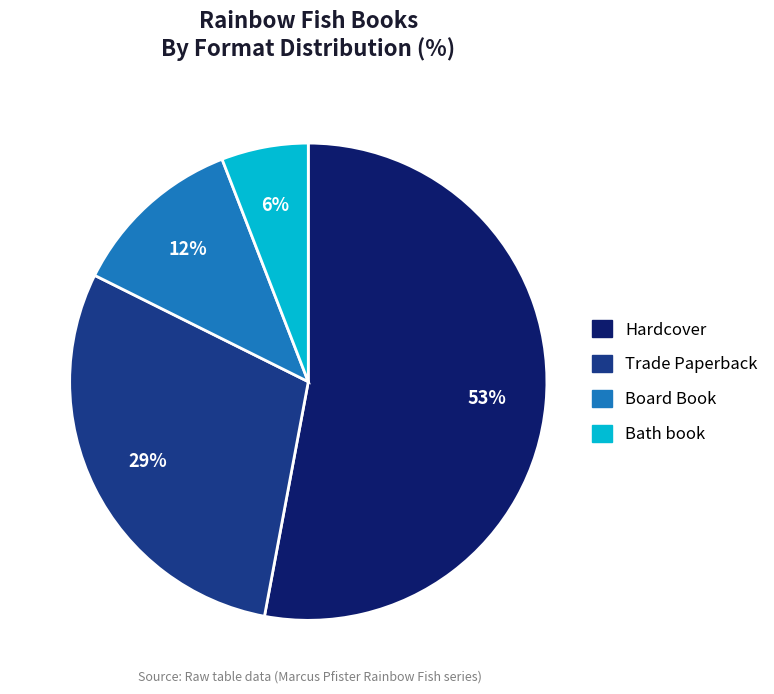

What is the largest slice in the pie chart?

Hardcover